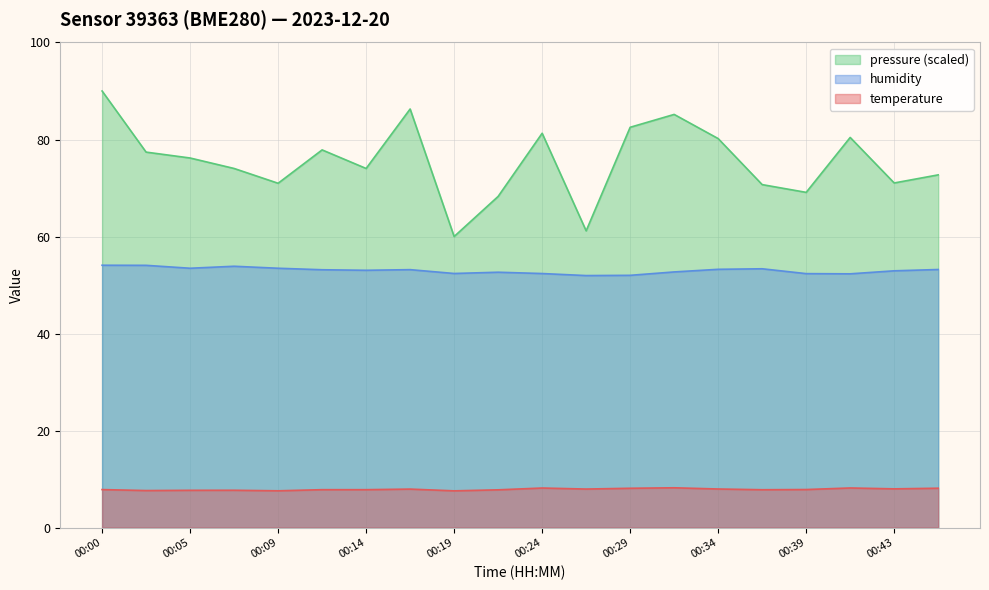

At which label is humidity closest to 53?

00:14